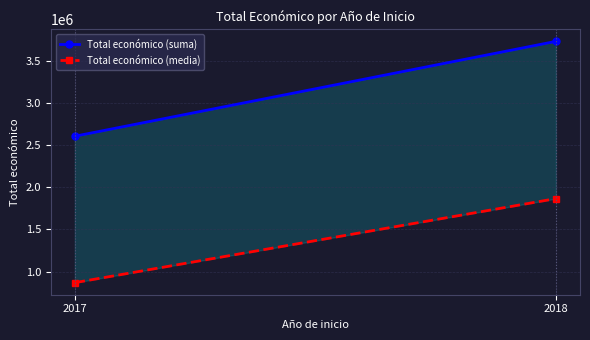

How many data points in Total económico (suma) are less than 3728998?

1